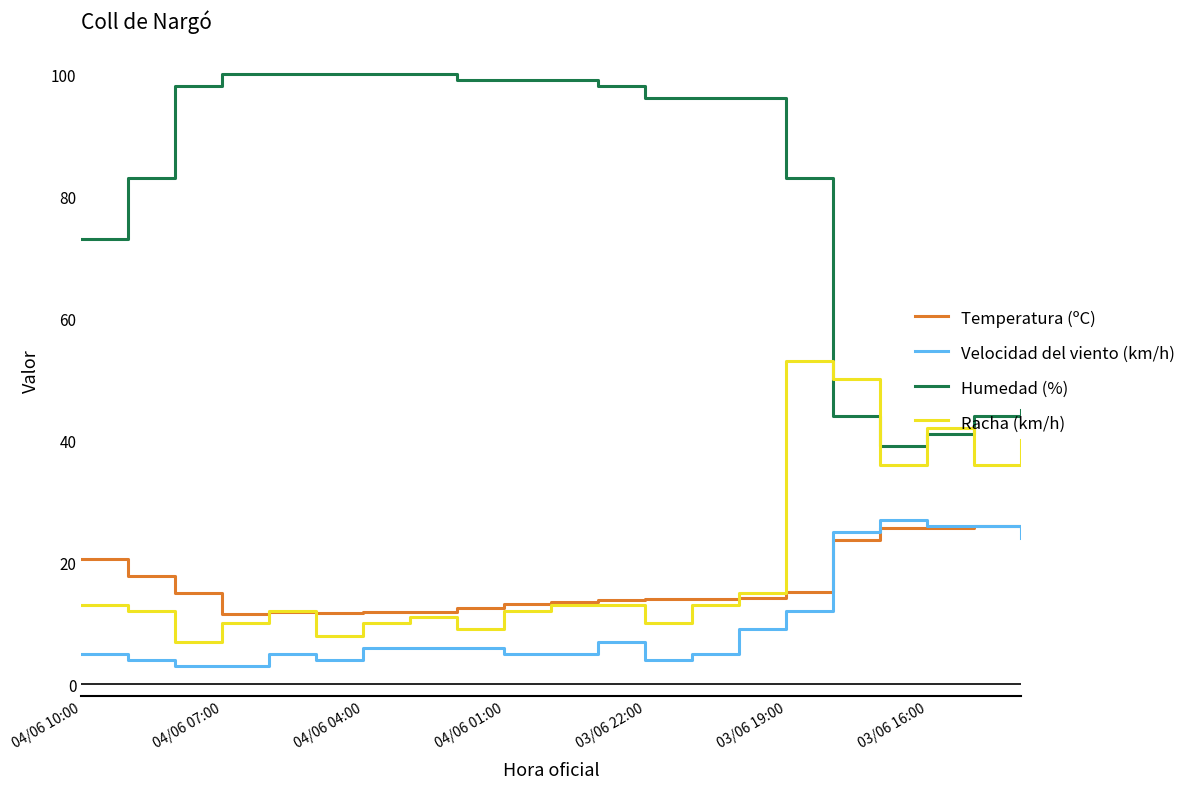

What is the minimum value for Temperatura (ºC)?

11.6